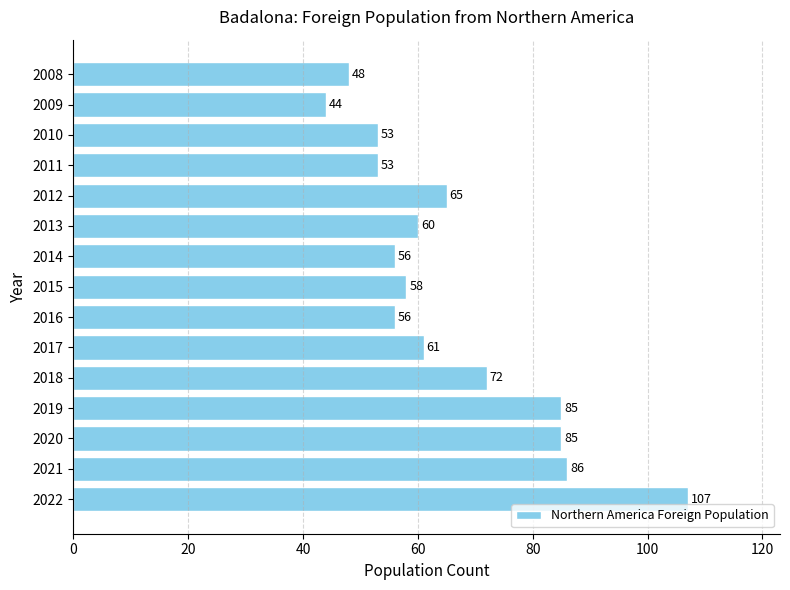

Reading bottom to top, extract all data points from this chart.

107	86	85	85	72	61	56	58	56	60	65	53	53	44	48